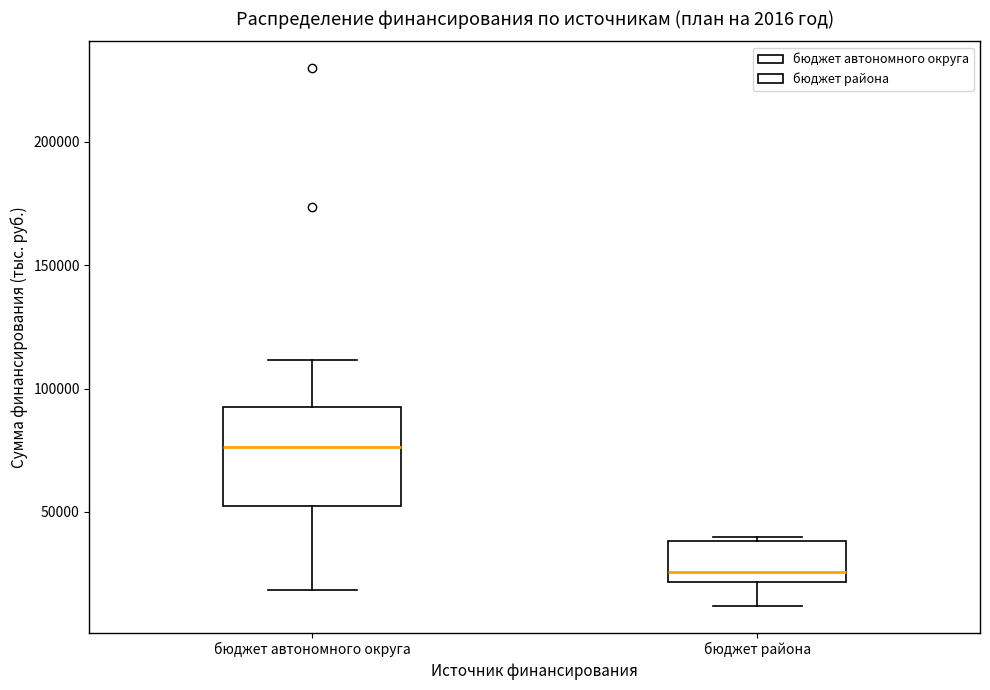

Reading left to right, read every box against the y-axis: the position of its median line, the range the box covers, and the ends of its whiskers. The values are not printed on the chart, so give them approximately, as read against the axis.

бюджет автономного округа: median 75000, box 50000 to 95000, whiskers 20000 to 110000
бюджет района: median 25000, box 20000 to 40000, whiskers 10000 to 40000